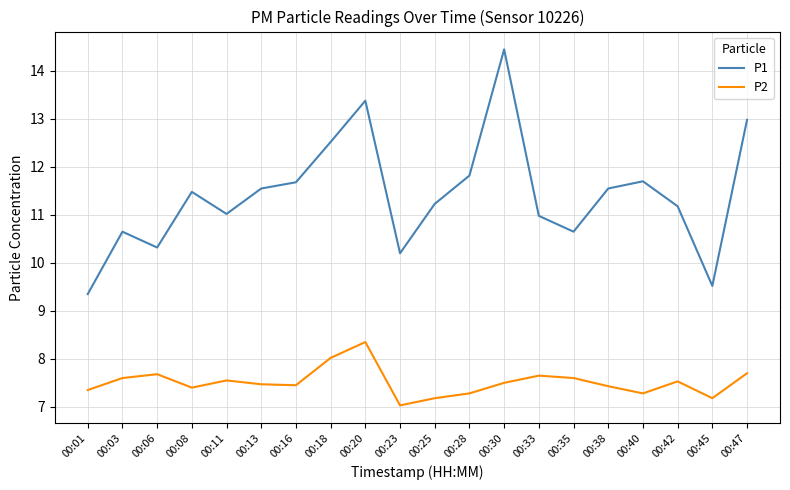

What is the difference between the maximum and second lowest values in the P1 series?

4.9